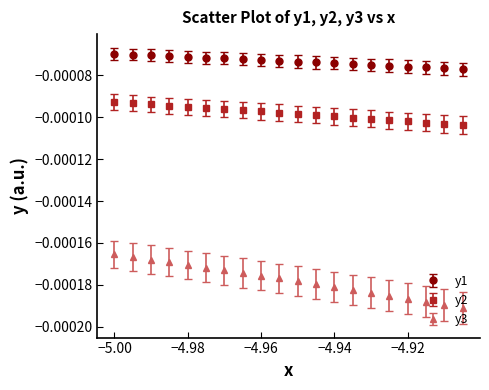

Which series has the widest spread of values?

y3